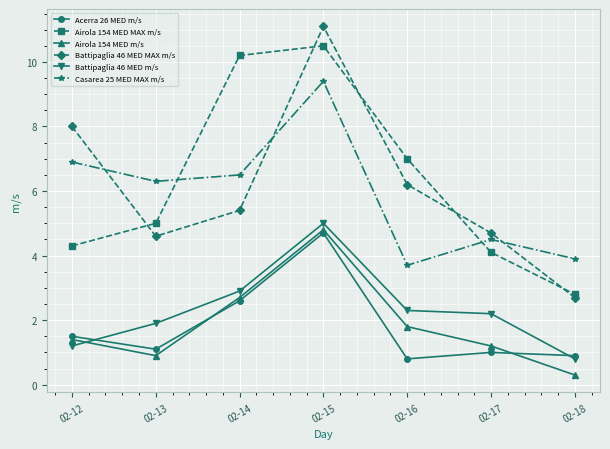

True or false: Airola 154 MED m/s has more than 1 interior local peaks.

False